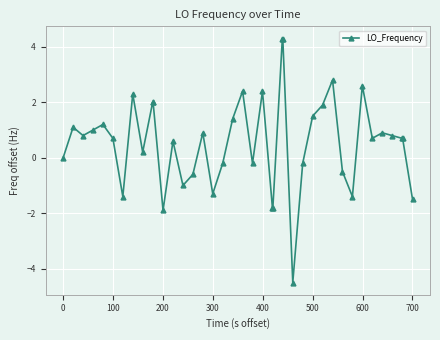

True or false: the data has more than 0 interior local peaks.

True